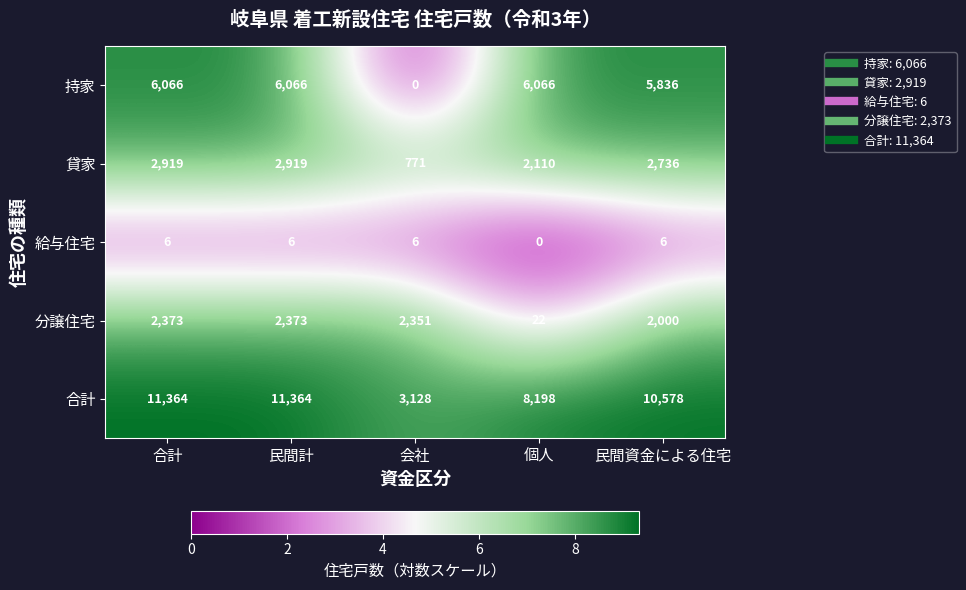

How many categories are shown in the chart?

5